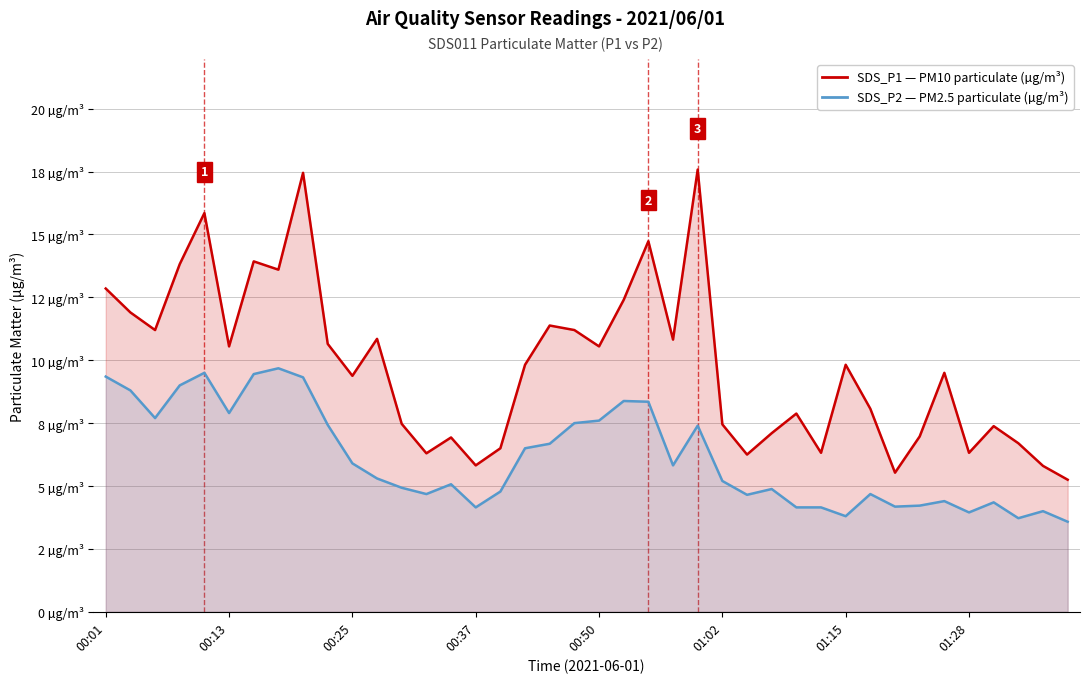

What is the difference between the maximum and minimum values in the SDS_P2 (PM2.5 µg/m³) series?

6.1